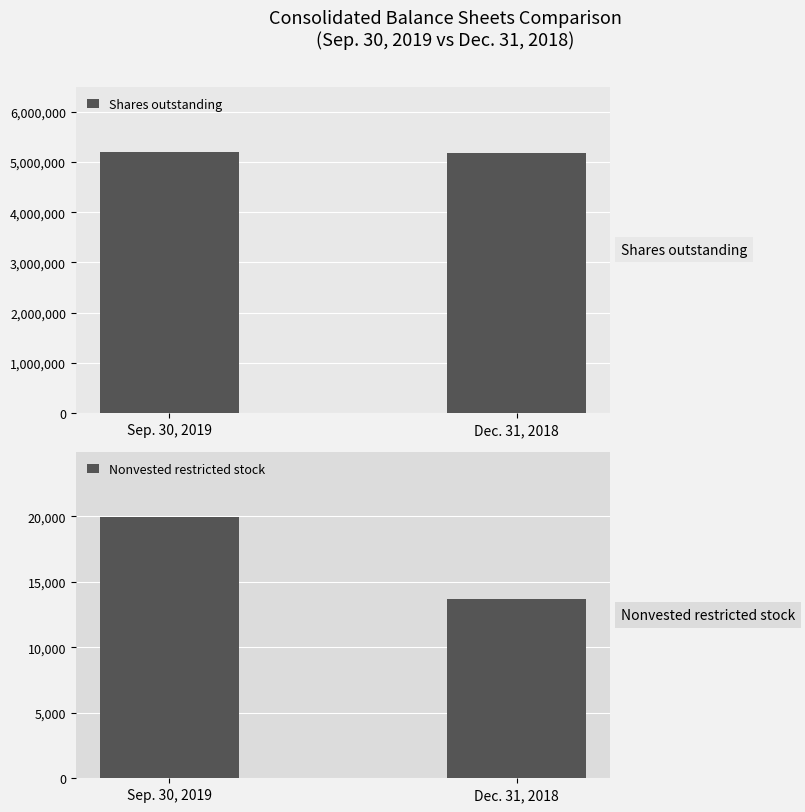

Is the value of Nonvested restricted stock at Sep. 30, 2019 greater than the value of Shares outstanding at Dec. 31, 2018?

No